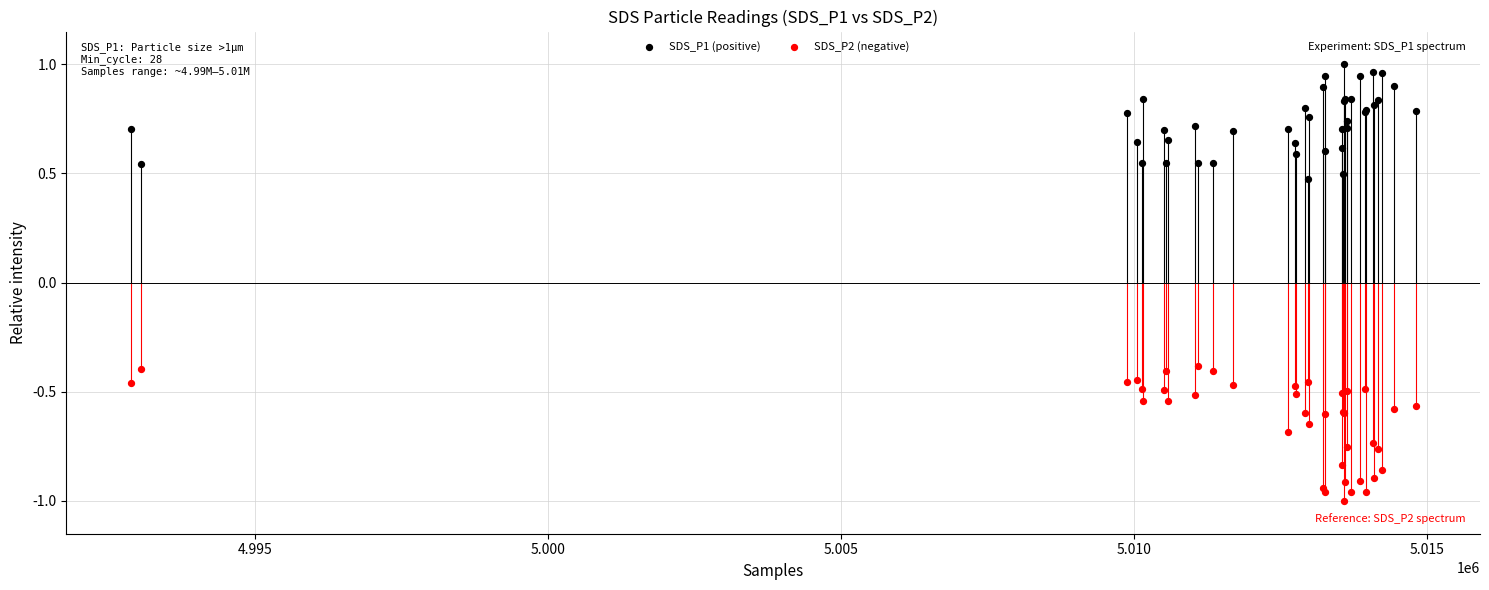

What are all the series names shown in the legend?

SDS_P1 (positive), SDS_P2 (negative)